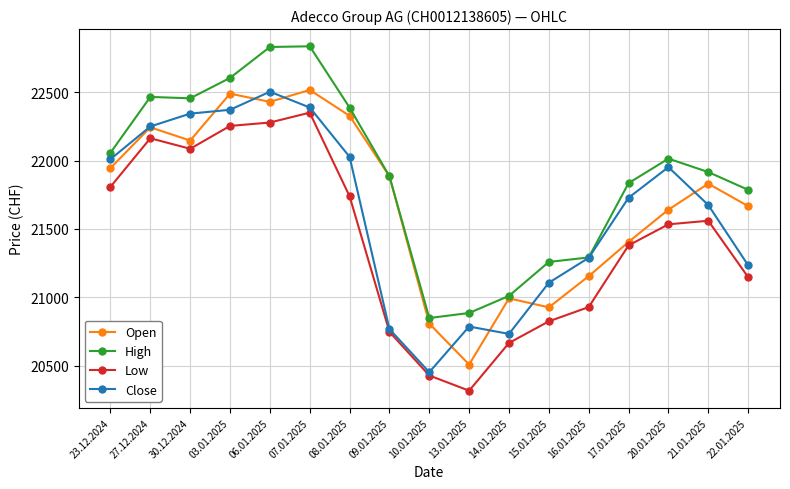

Which series changed the most between 10.01.2025 and 22.01.2025?

High